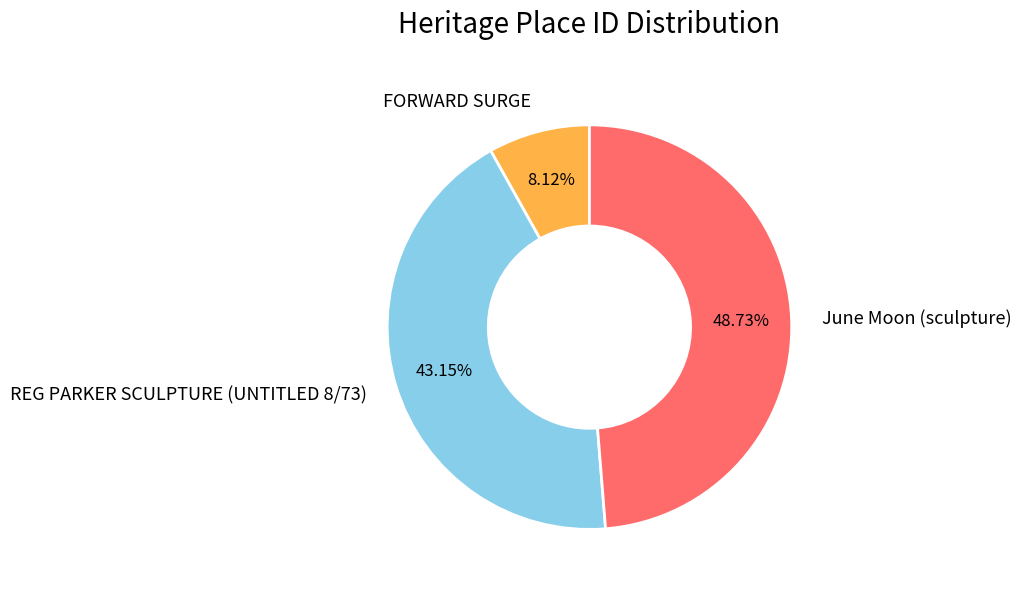

Combined, do FORWARD SURGE and June Moon (sculpture) account for over 50%?

Yes